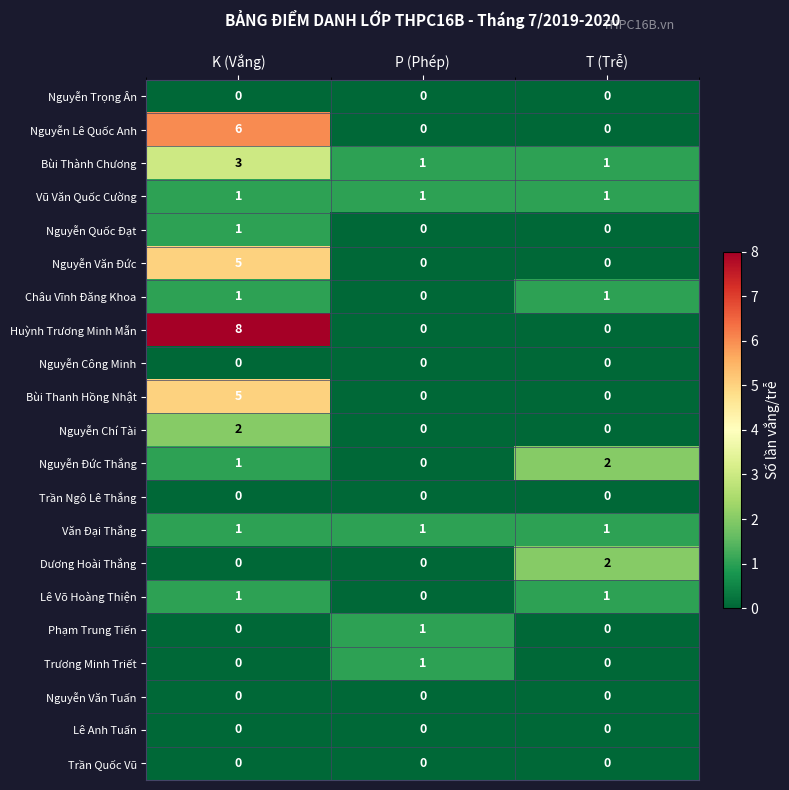

True or false: Nguyễn Quốc Đạt has a value of 0 at K (Vắng).

False